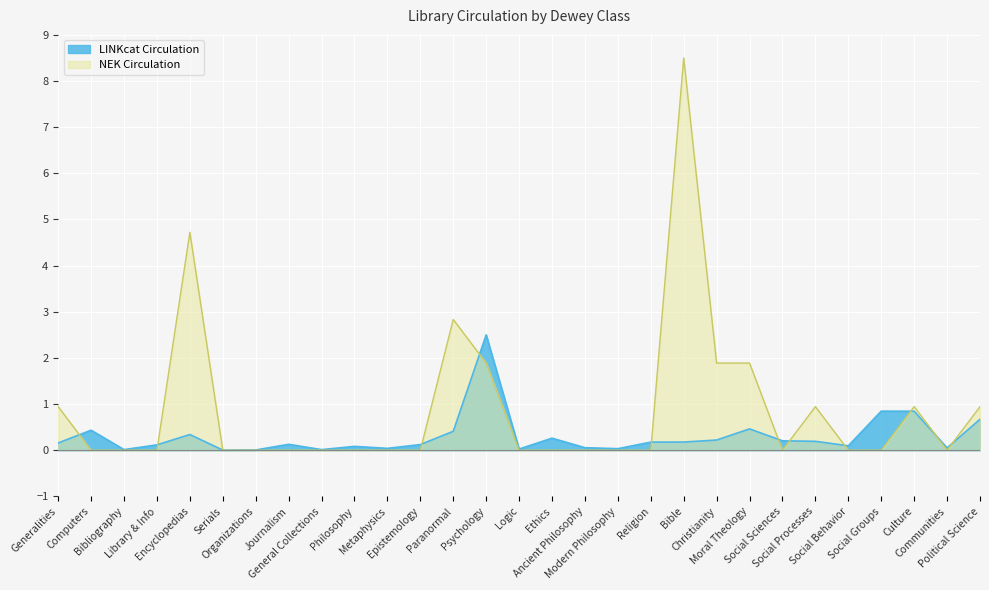

What is the sum of the LINKcat Circulation values at Political Science and Bible?

0.8